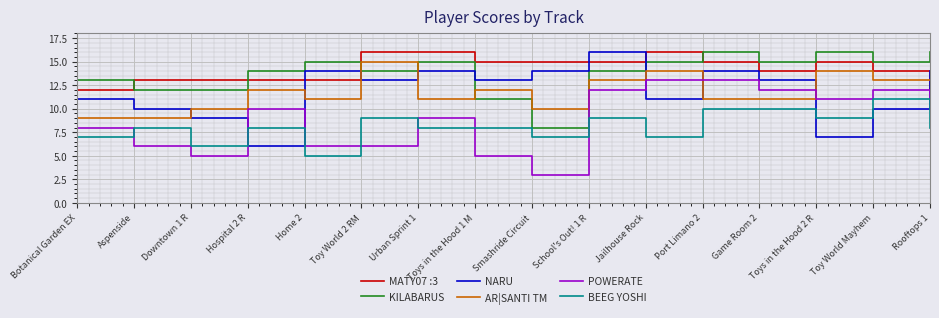

At how many categories does at least one series exceed 11?

16